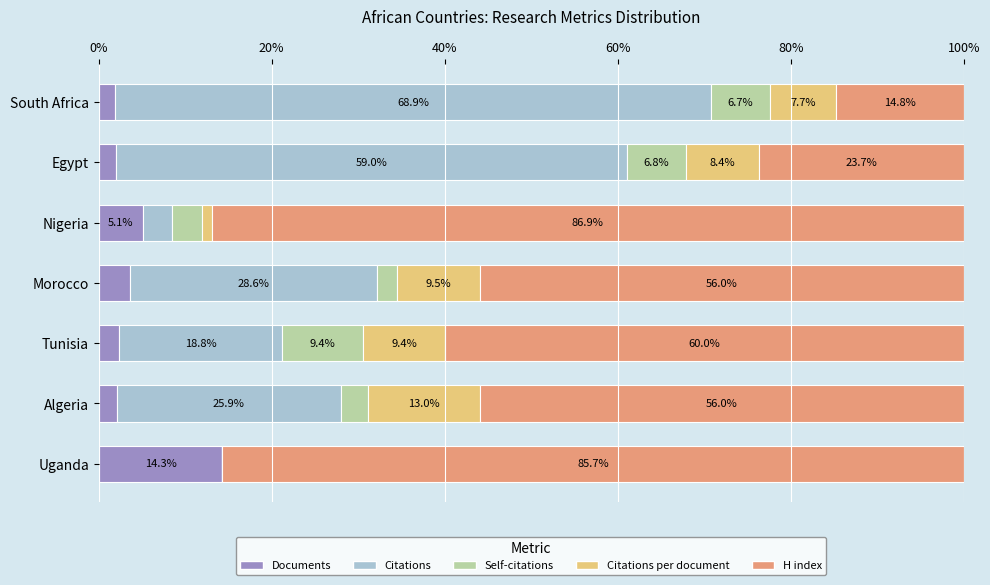

How many series are shown in this chart?

5